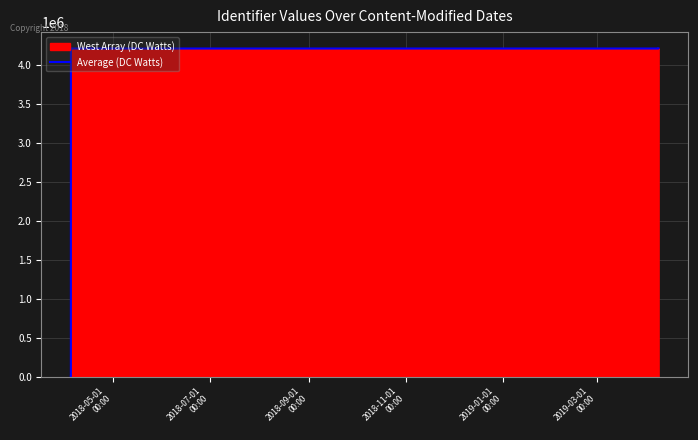

Which series has the widest spread of values?

West Array (DC Watts)